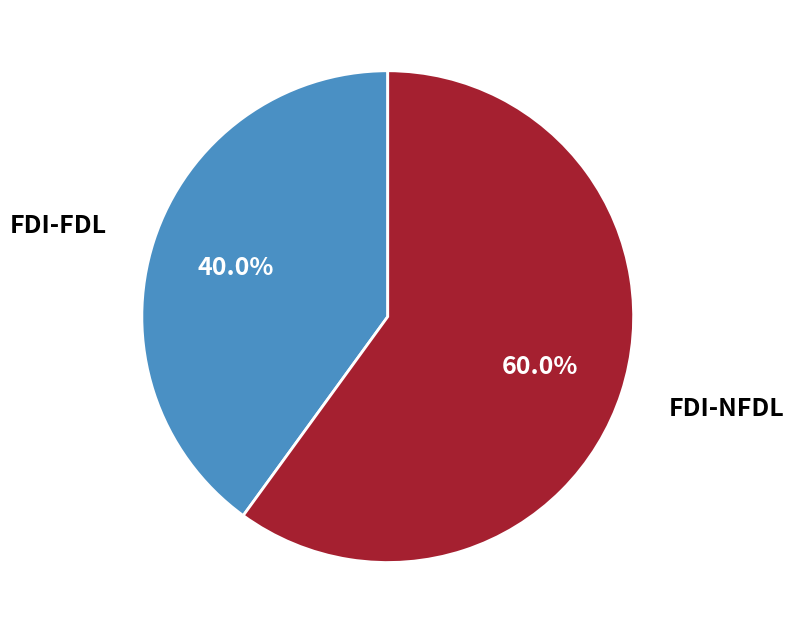

How many segments does this pie chart have?

2